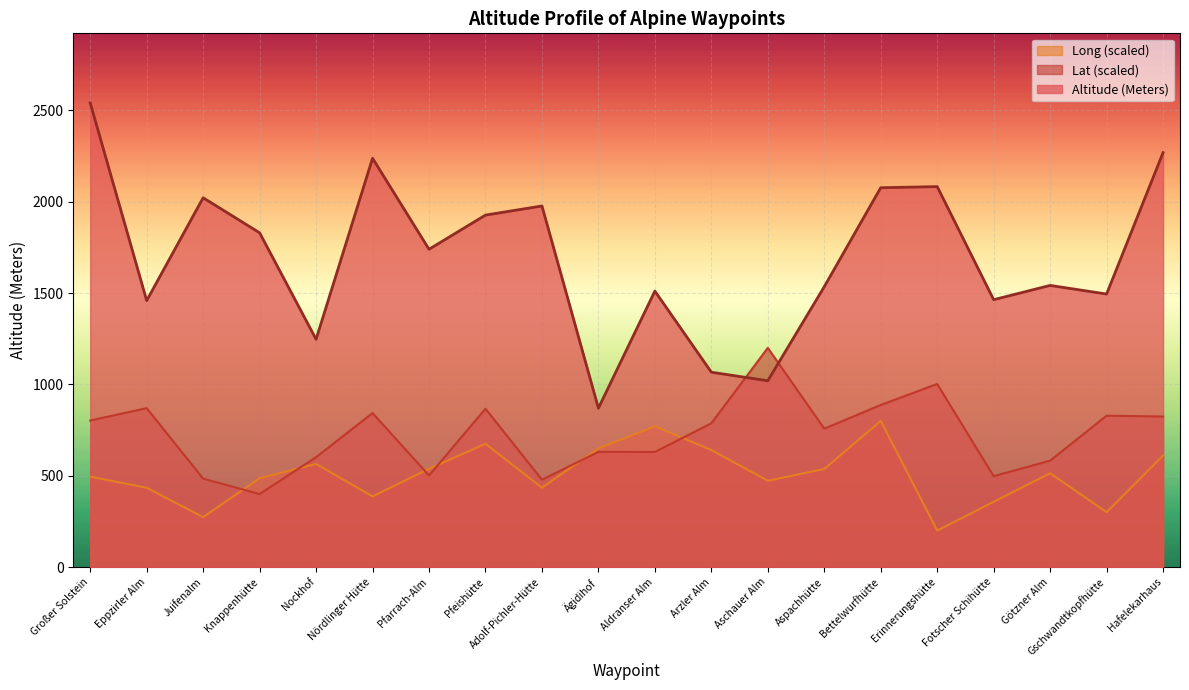

True or false: Altitude (Meters) and Long intersect in this chart.

False